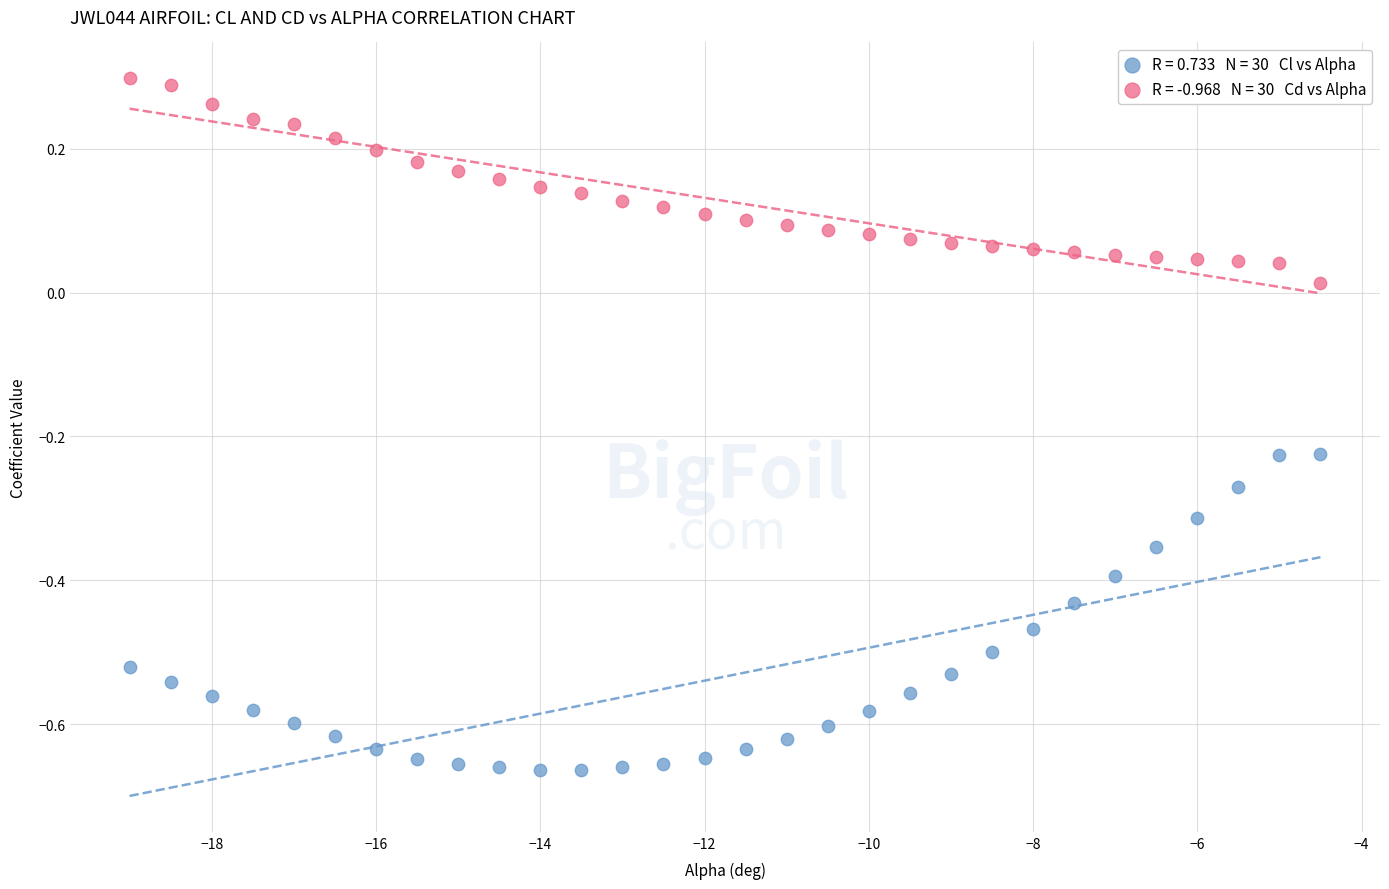

Across all data points, what is the range of Y values (max minus min)?

1.0